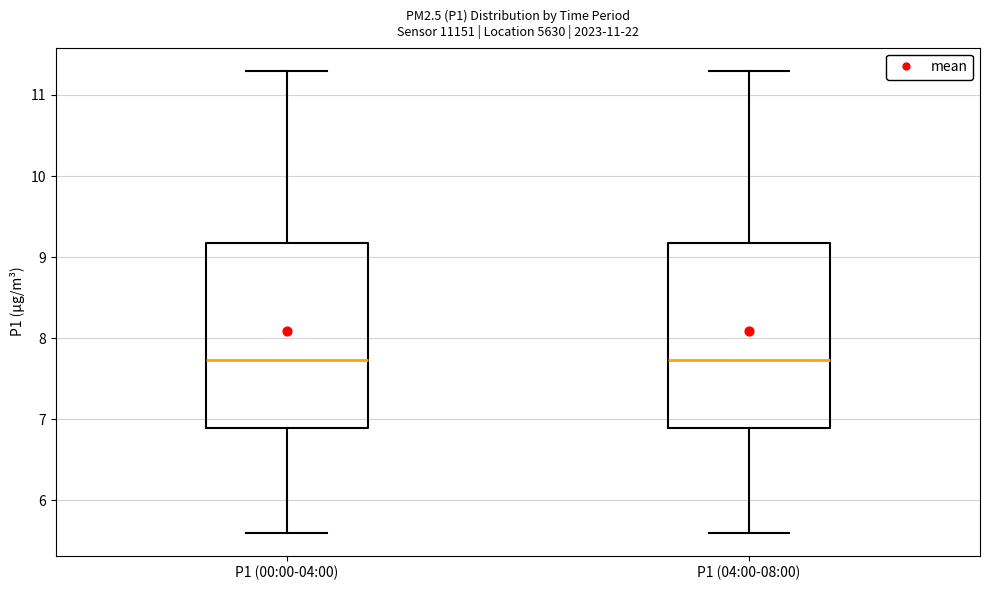

Where does the lower whisker of the box for P1 (00:00-04:00) end on the y-axis? The values are not printed on the chart, so give them approximately, as read against the axis.

5.6